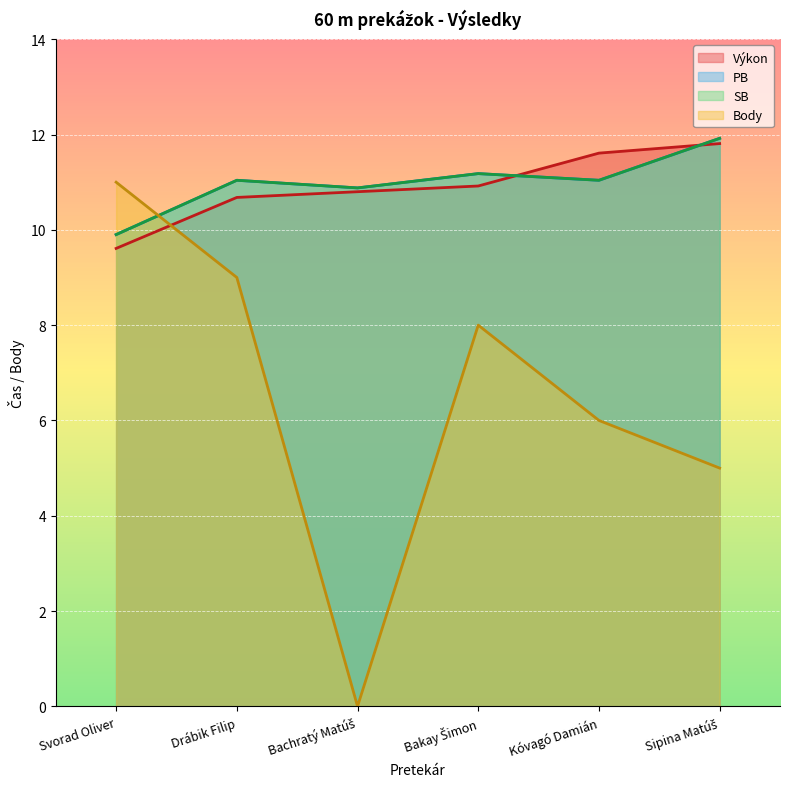

Between Kóvagó Damián and Sipina Matúš, which series saw the biggest shift?

Body